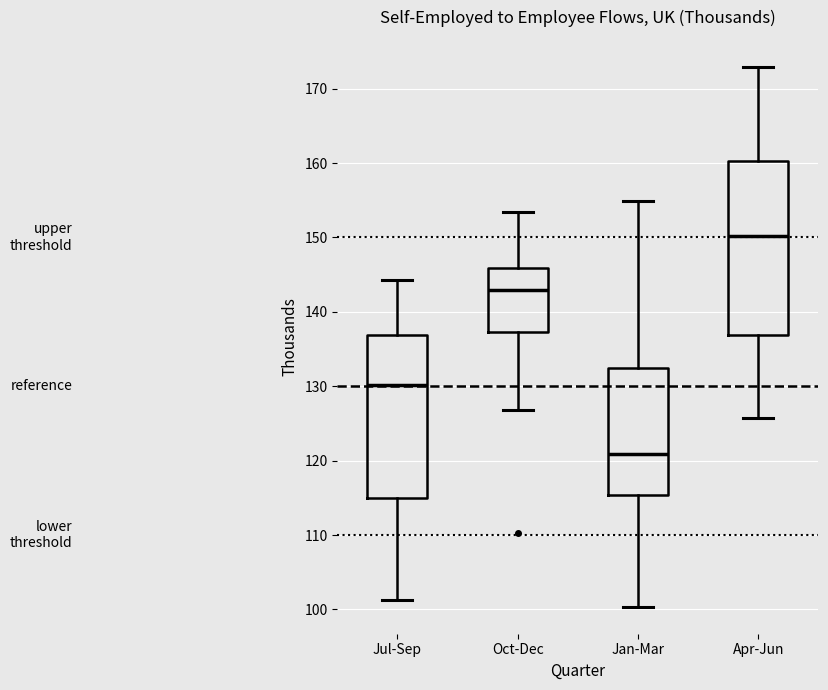

Where is the lower edge of the box for Jul-Sep on the y-axis? The values are not printed on the chart, so give them approximately, as read against the axis.

115